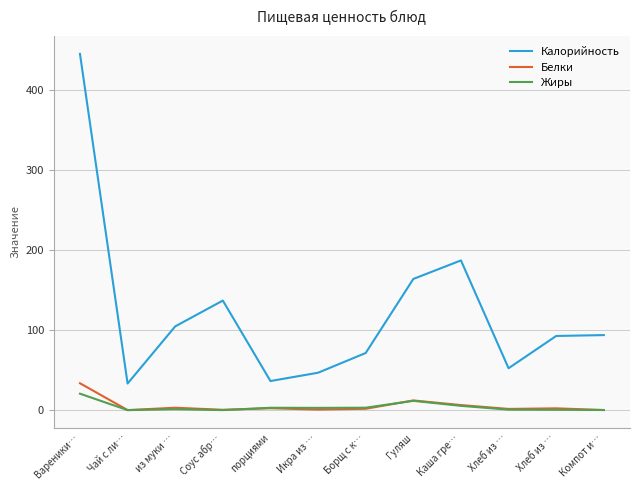

The value of Жиры at Чай с ли… is 10.4. True or false?

False